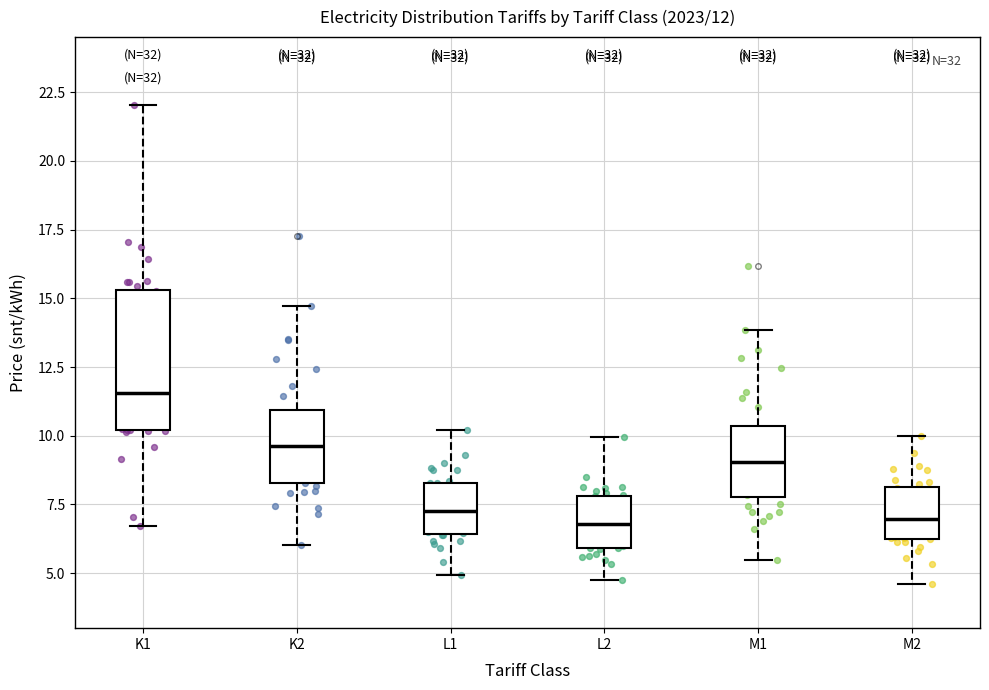

Comparing the boxes themselves (not the whiskers), which one is the tallest?

K1